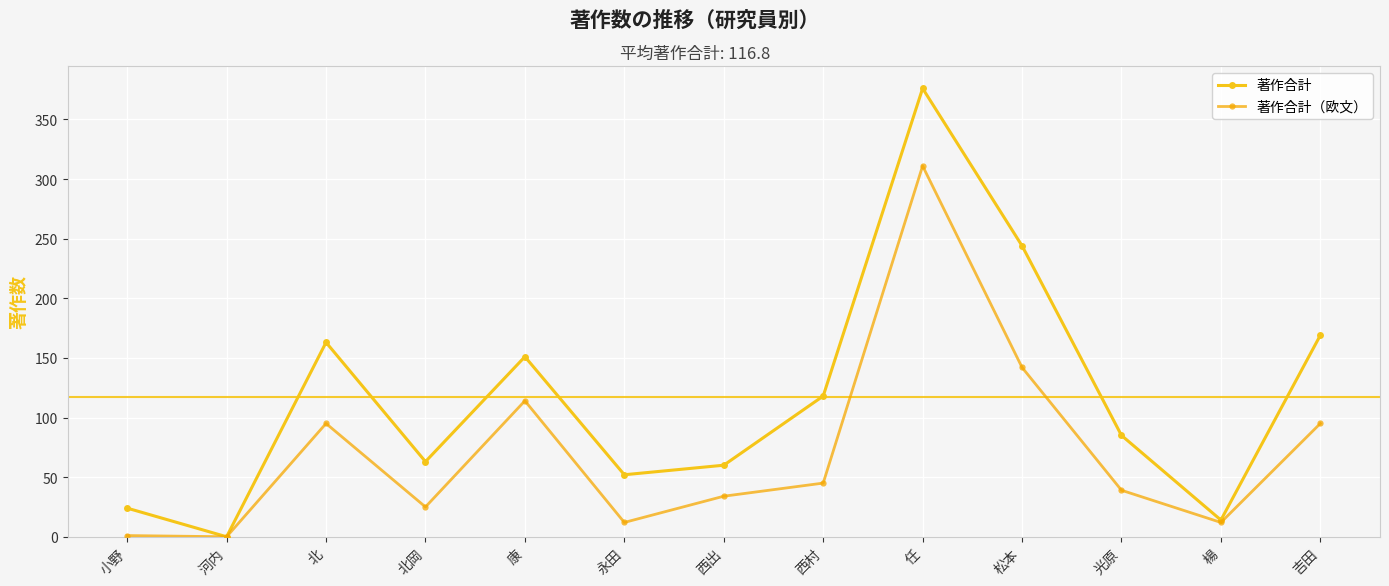

True or false: 著作合計（欧文） has a value of 0 at 河内.

True